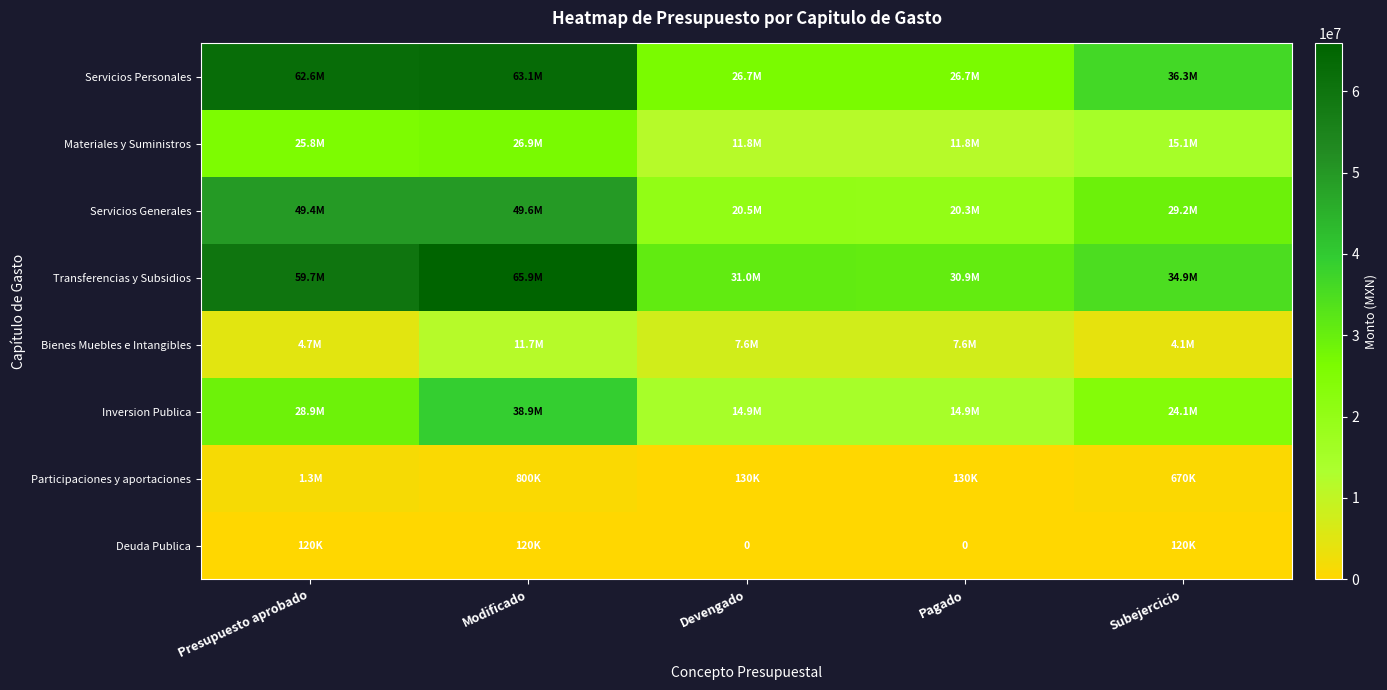

Which label corresponds to the smallest value in the chart?

Devengado